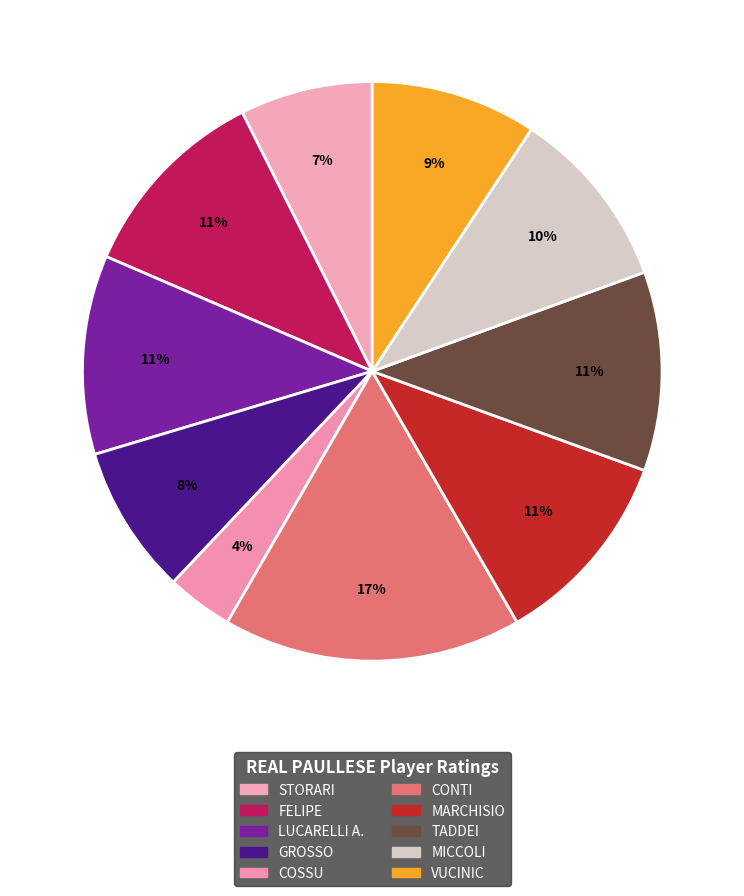

Rank the categories by value from highest to lowest.

CONTI, FELIPE, LUCARELLI A., MARCHISIO, TADDEI, MICCOLI, VUCINIC, GROSSO, STORARI, COSSU